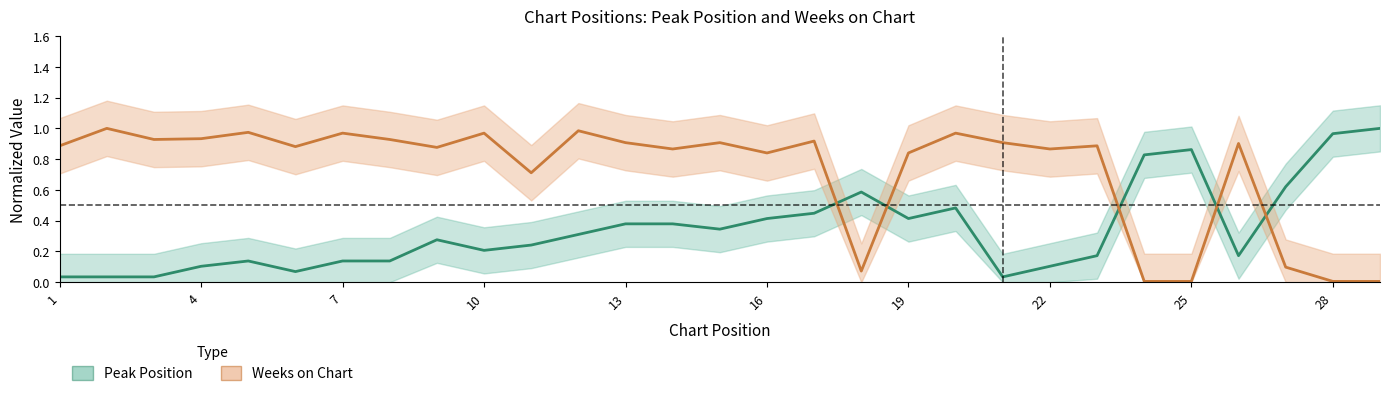

How many lines are shown in the chart?

2